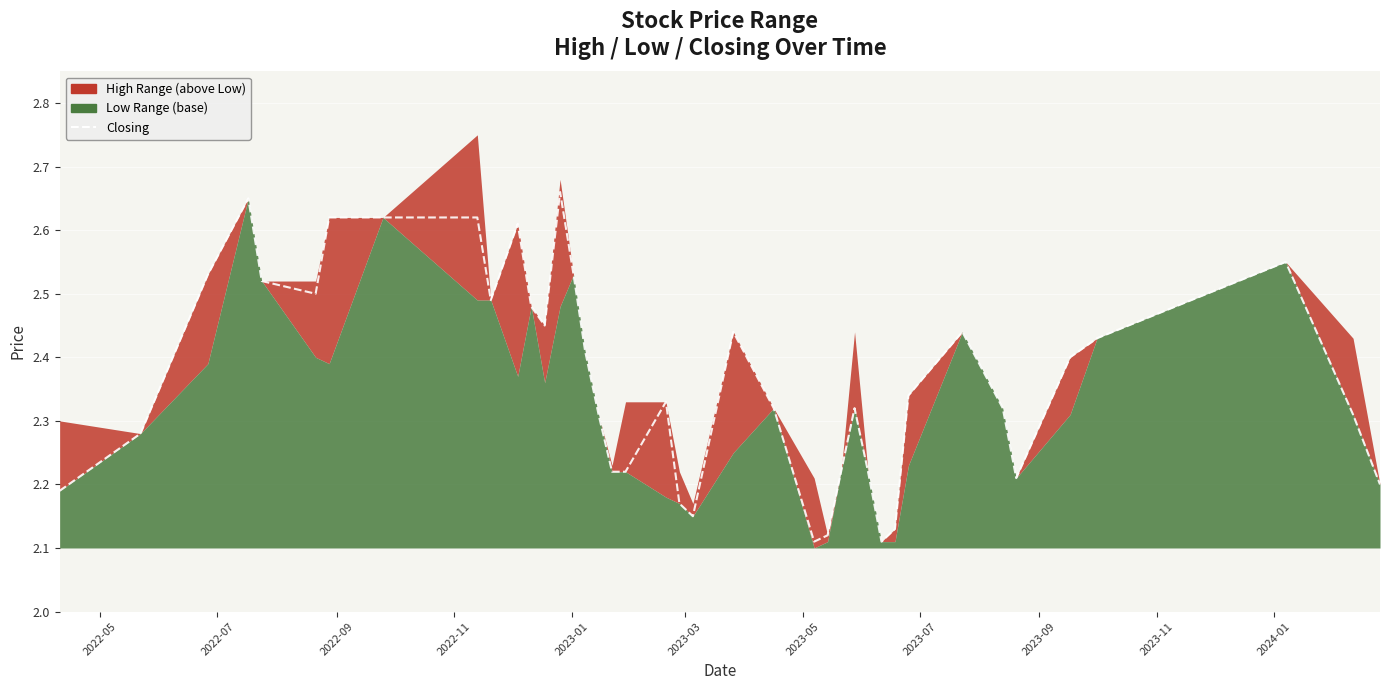

Reading left to right, transcribe all the data shown in this chart.

2.2	2.3	2.5	2.6	2.5	2.5	2.6	2.6	2.6	2.5	2.6	2.5	2.5	2.7	2.5	2.4	2.3	2.2	2.2	2.3	2.2	2.1	2.4	2.3	2.1	2.1	2.2	2.3	2.2	2.1	2.1	2.3	2.4	2.3	2.2	2.4	2.4	2.5	2.3	2.2